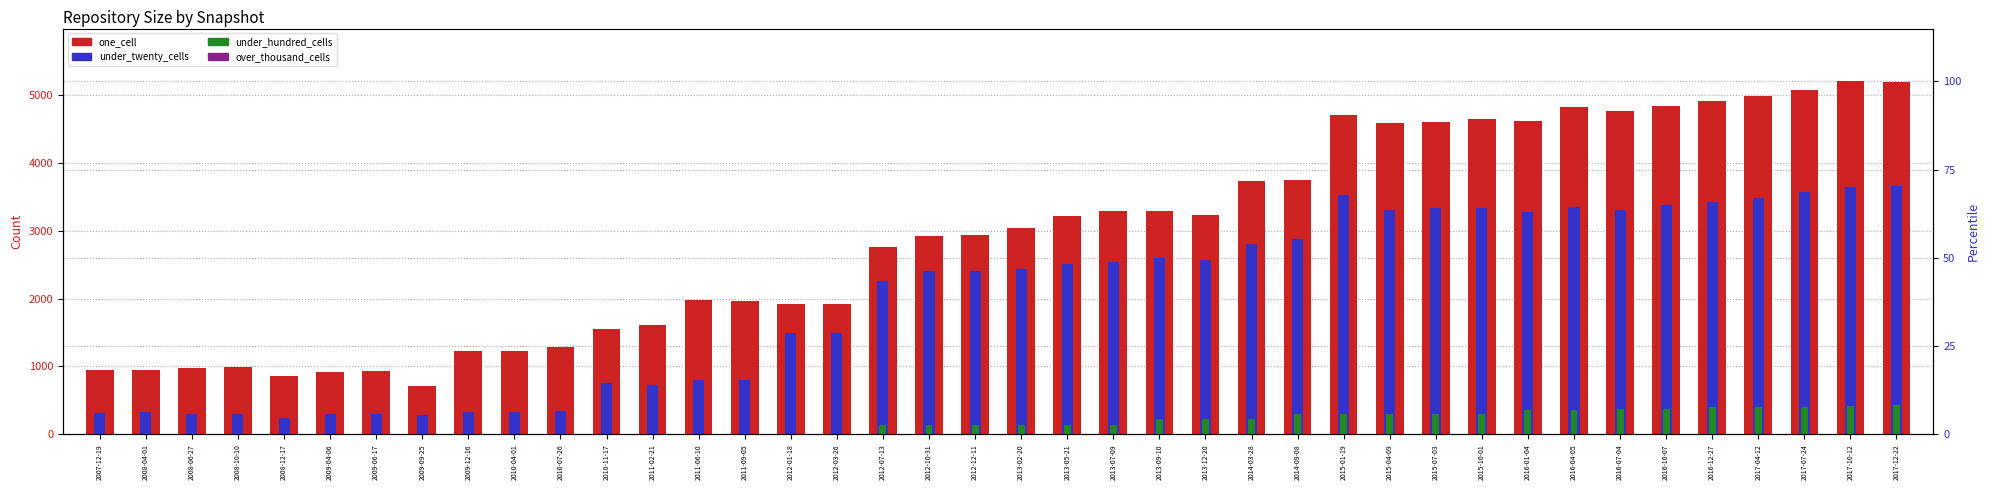

At which category is the sum across all series the highest?

2017-12-22